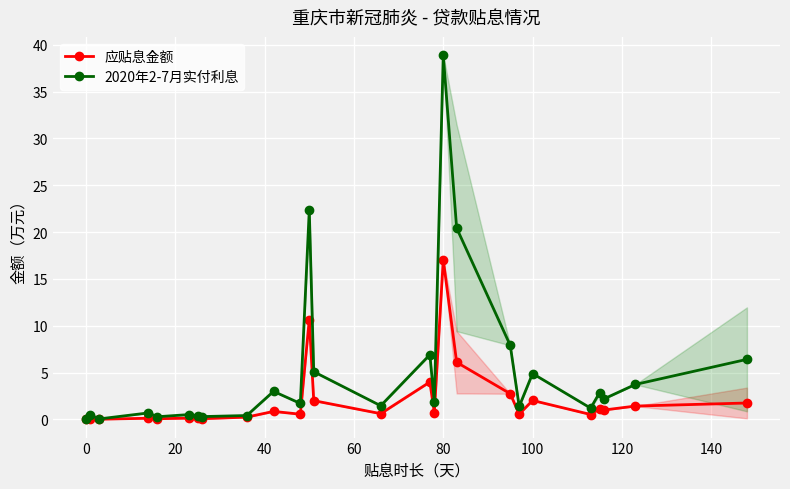

True or false: 2020年2-7月实付利息 and 应贴息金额 intersect in this chart.

False